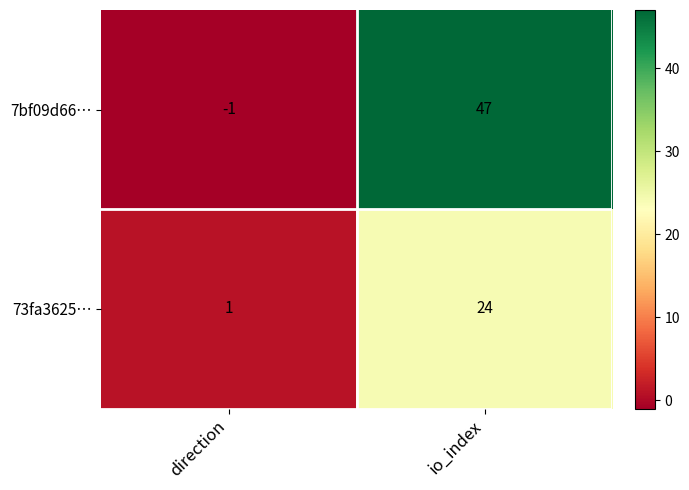

Where is 73fa3625… nearest to the value 12?

direction